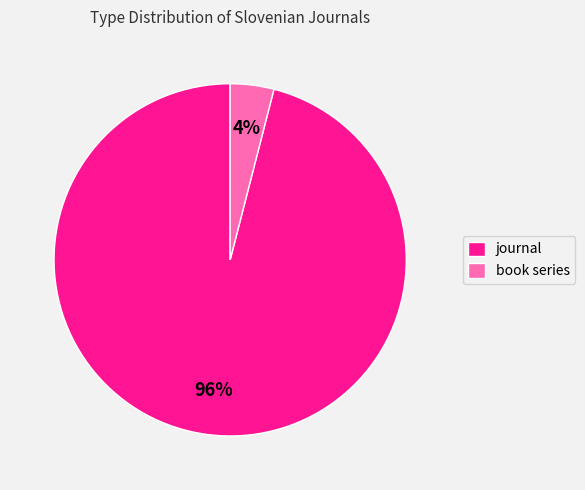

What percentage is the book series slice, to the nearest percent?

4%